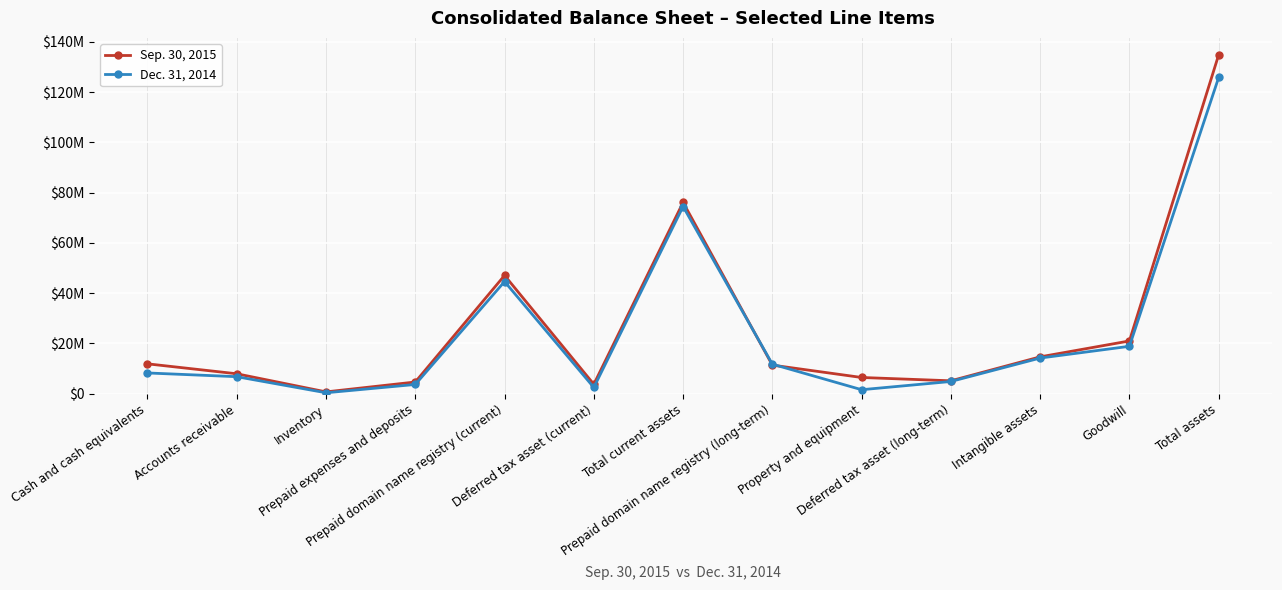

At how many categories does at least one series exceed 24149002?

3